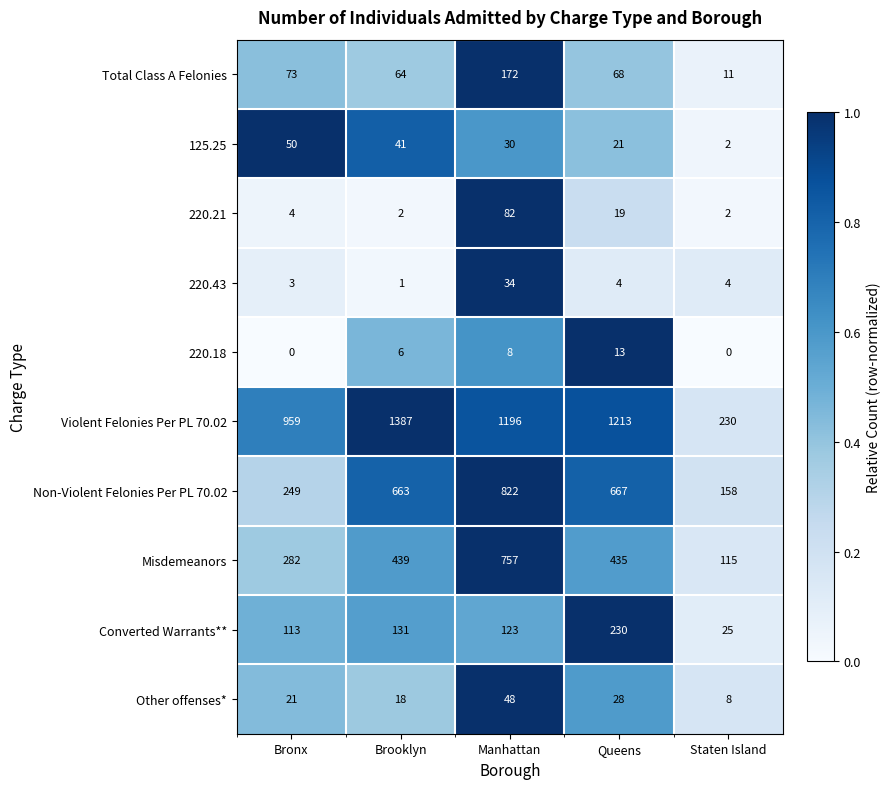

Read the Other offenses* value at Queens, to the nearest 10.

30